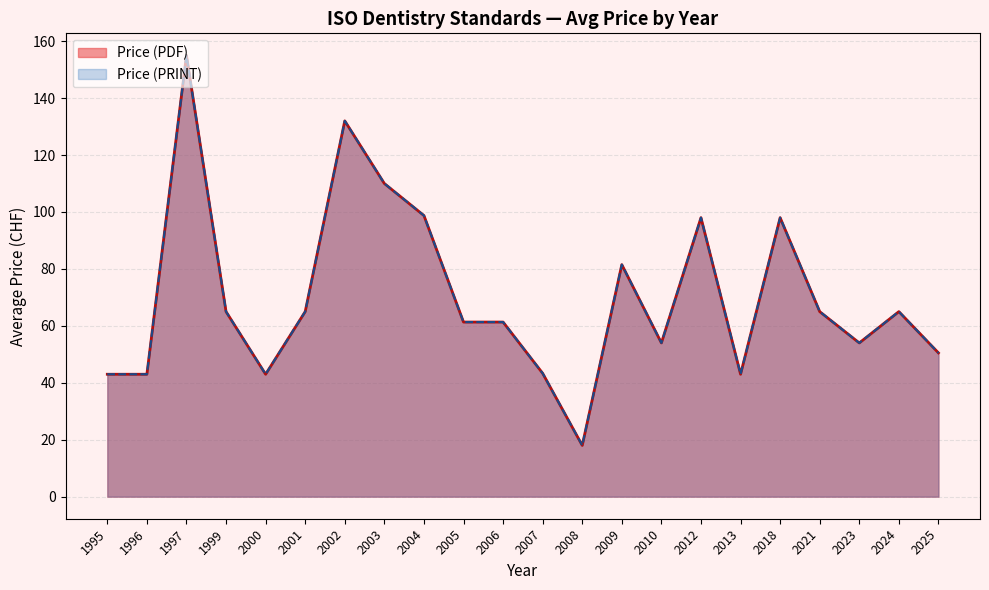

The Price (PRINT) series shows 27 at 2002. True or false?

False